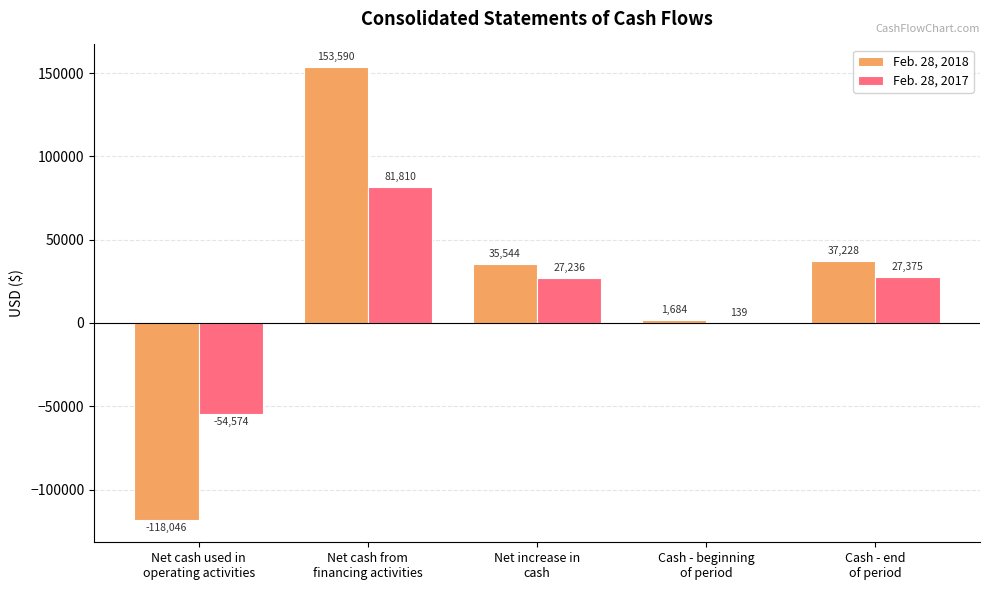

How many distinct data groups are displayed?

2